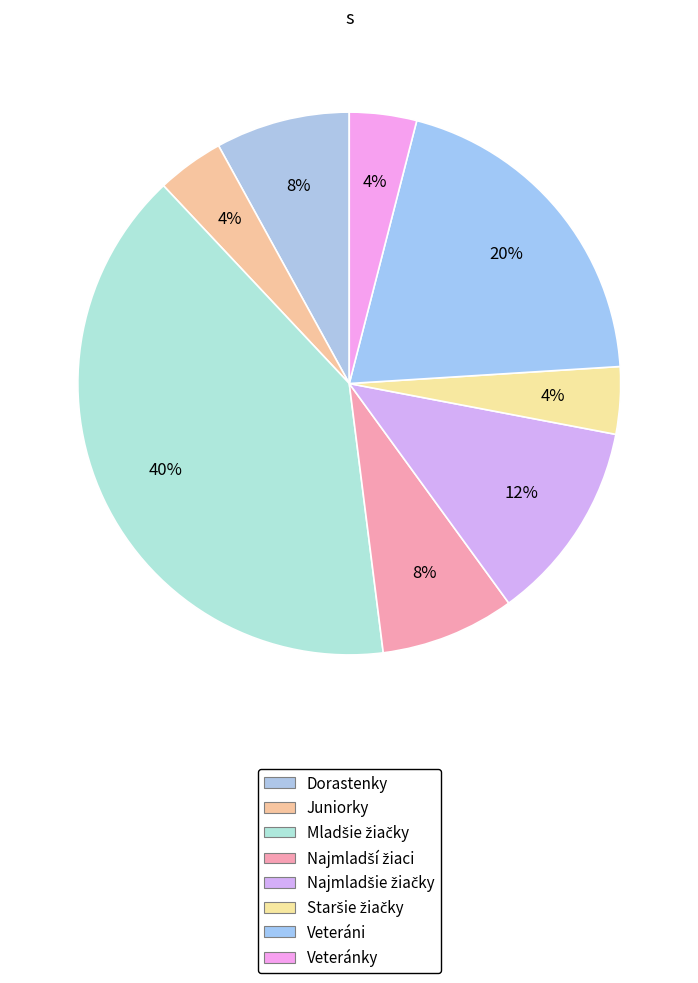

Do Staršie žiačky and Najmladšie žiačky together represent more than half of the pie?

No